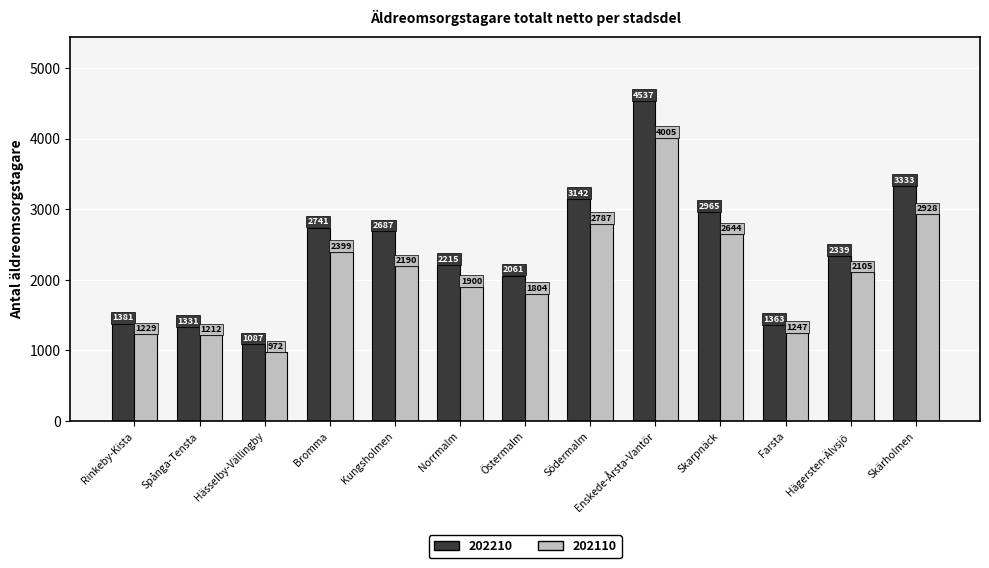

What is the maximum value for 202210?

4537